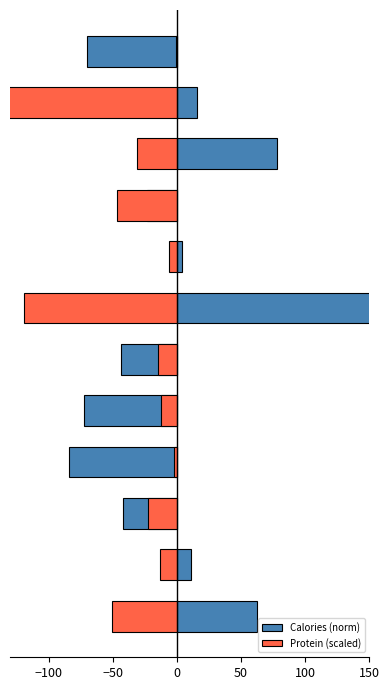

What is the maximum value for Protein (scaled)?

-0.8